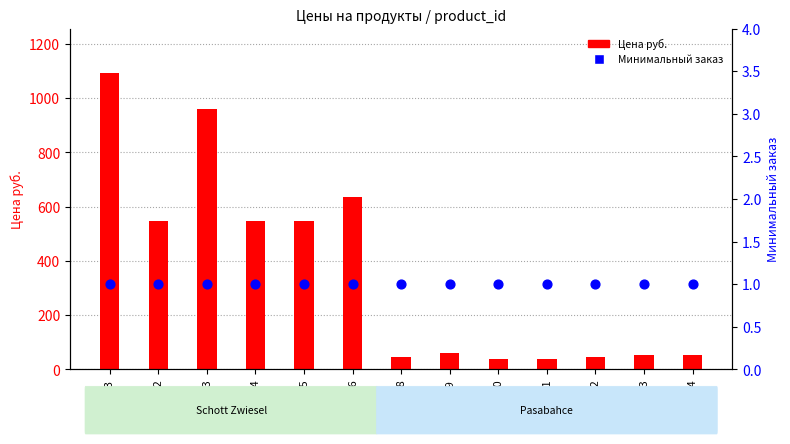

What is the total value across all series at 17102?

48